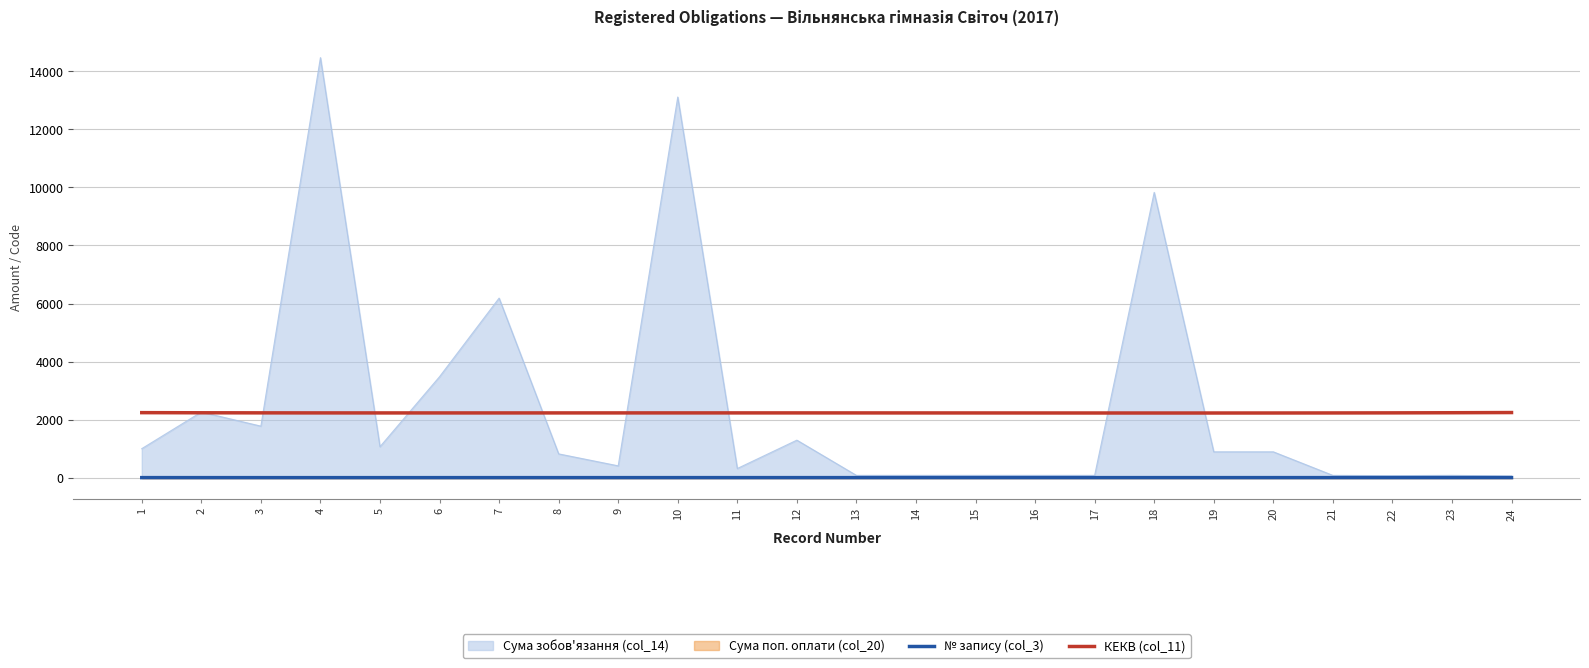

True or false: № запису (col_3) and КЕКВ (col_11) intersect in this chart.

False